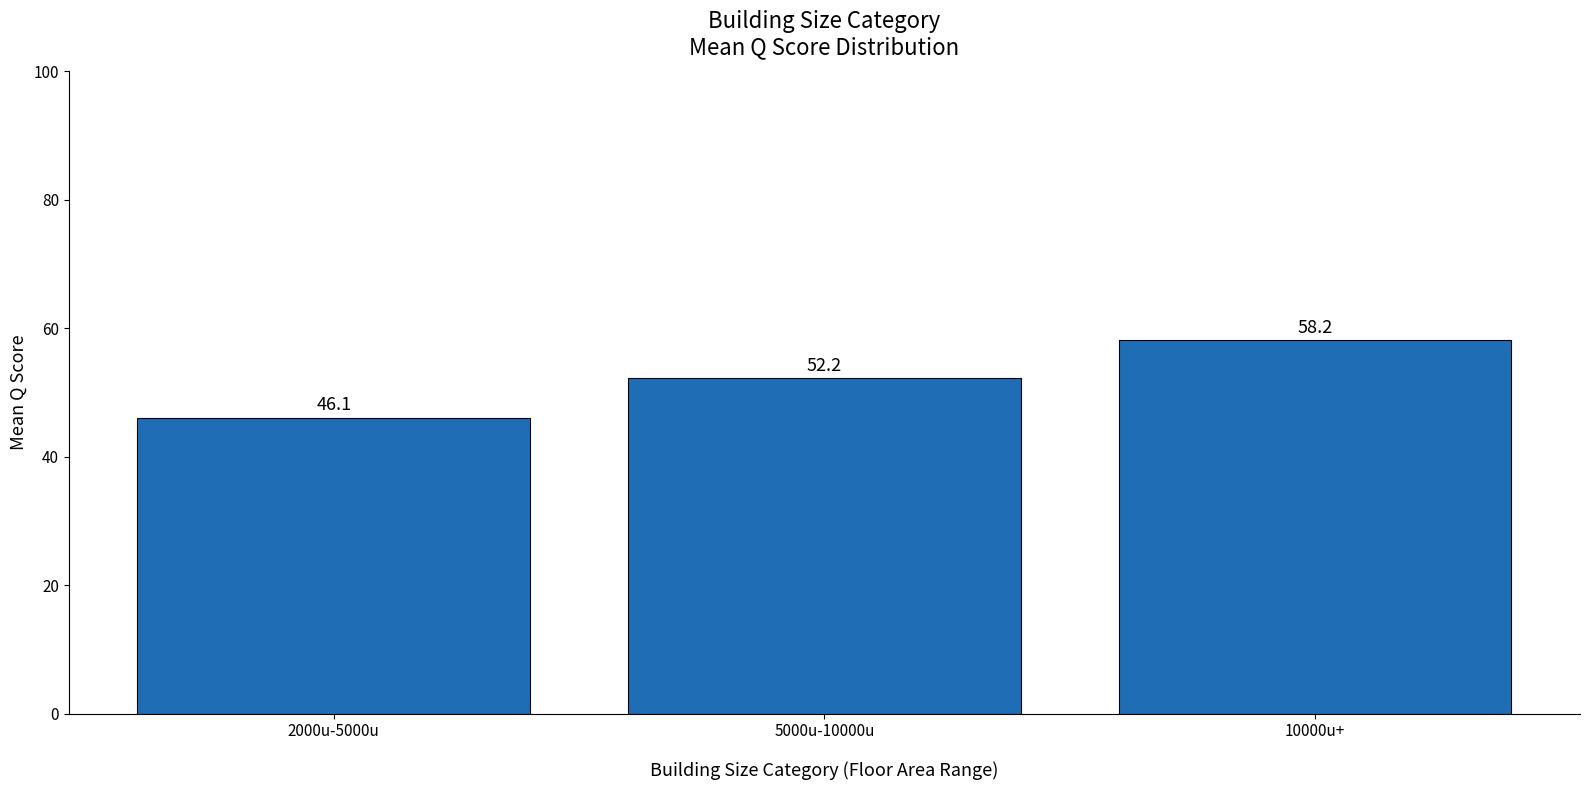

How many data points are less than 52?

1